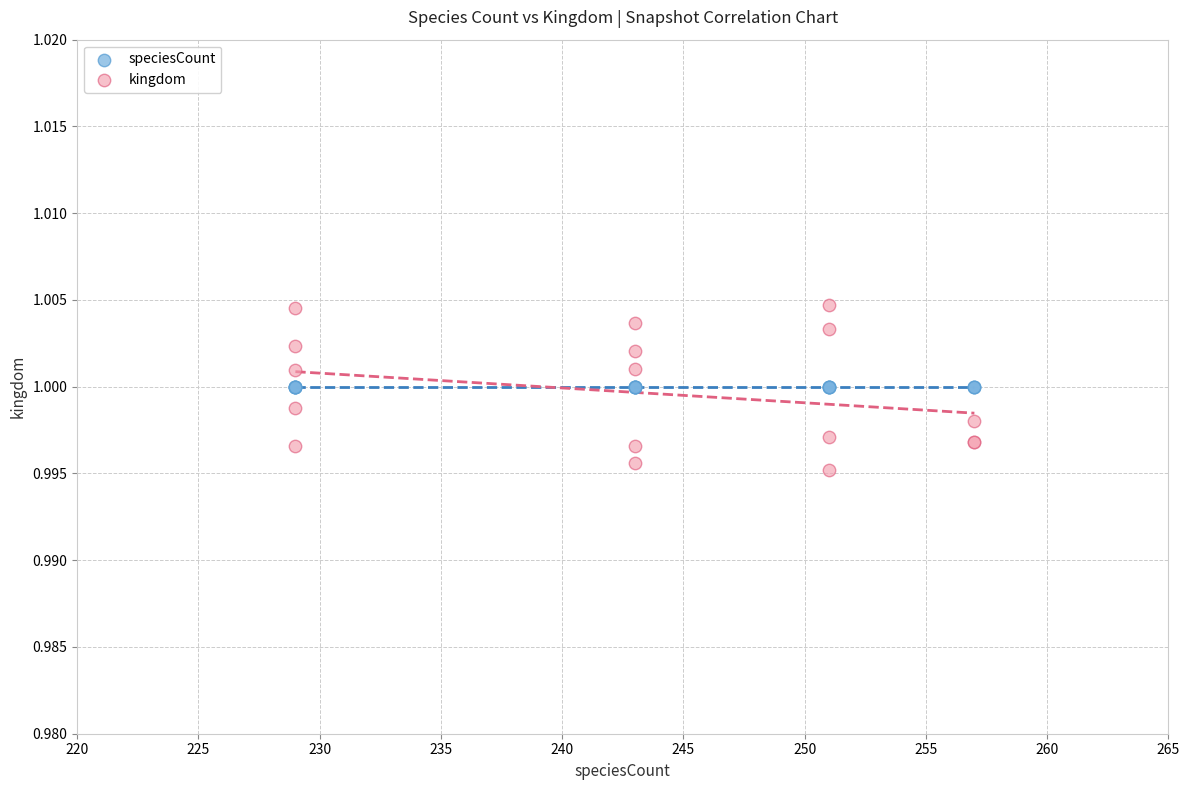

Which series reaches the maximum Y coordinate?

kingdom